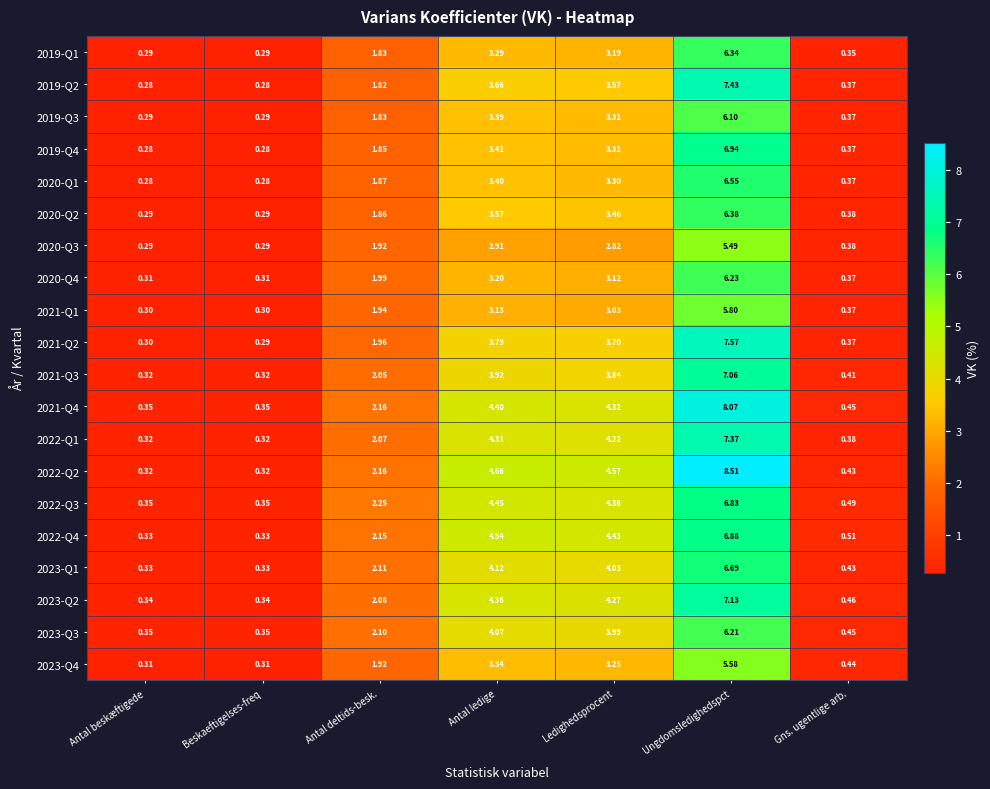

At which label does 2023-Q1 first exceed 2?

Antal deltids-besk.